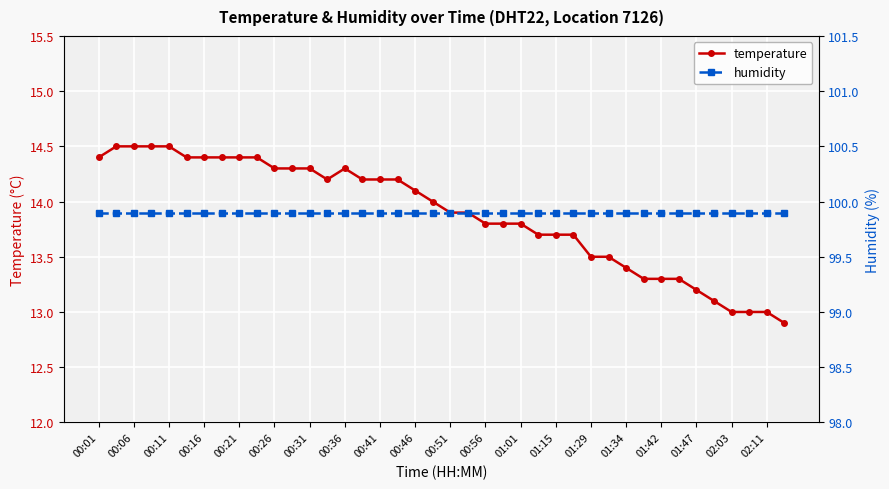

Rank the series by their average value, from lowest to highest.

temperature, humidity